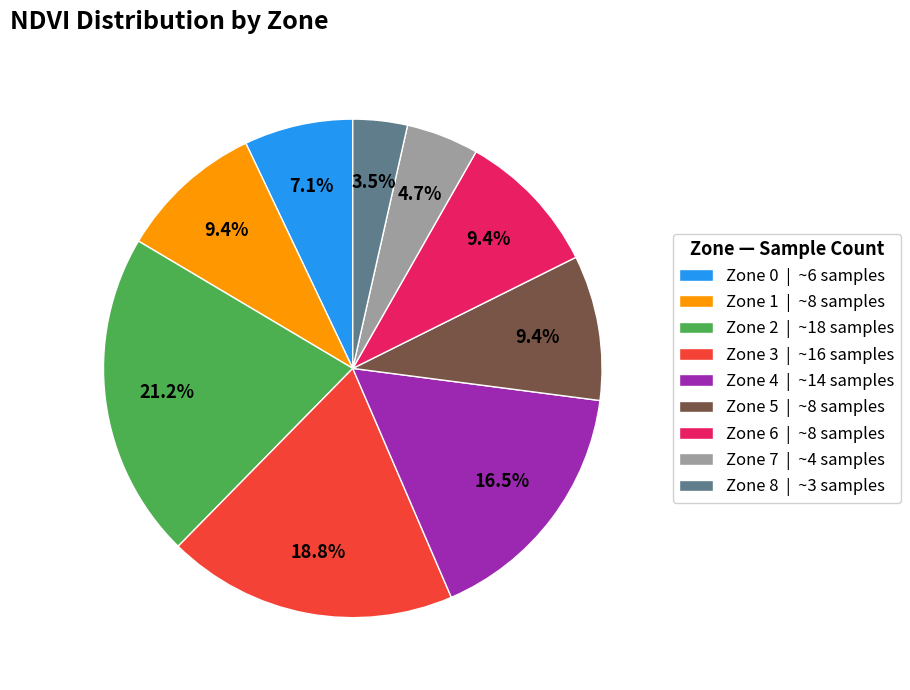

Count the number of slices in the pie.

9